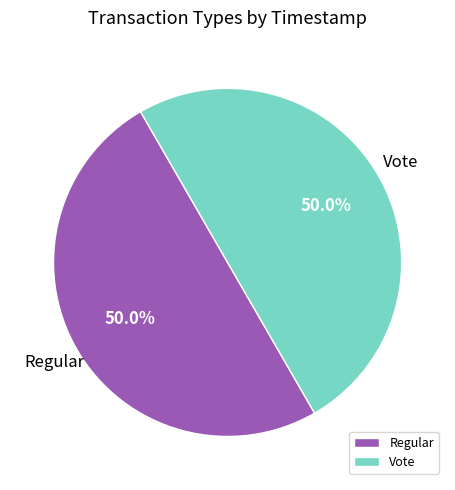

What portion of the pie excludes Vote?

50.0%